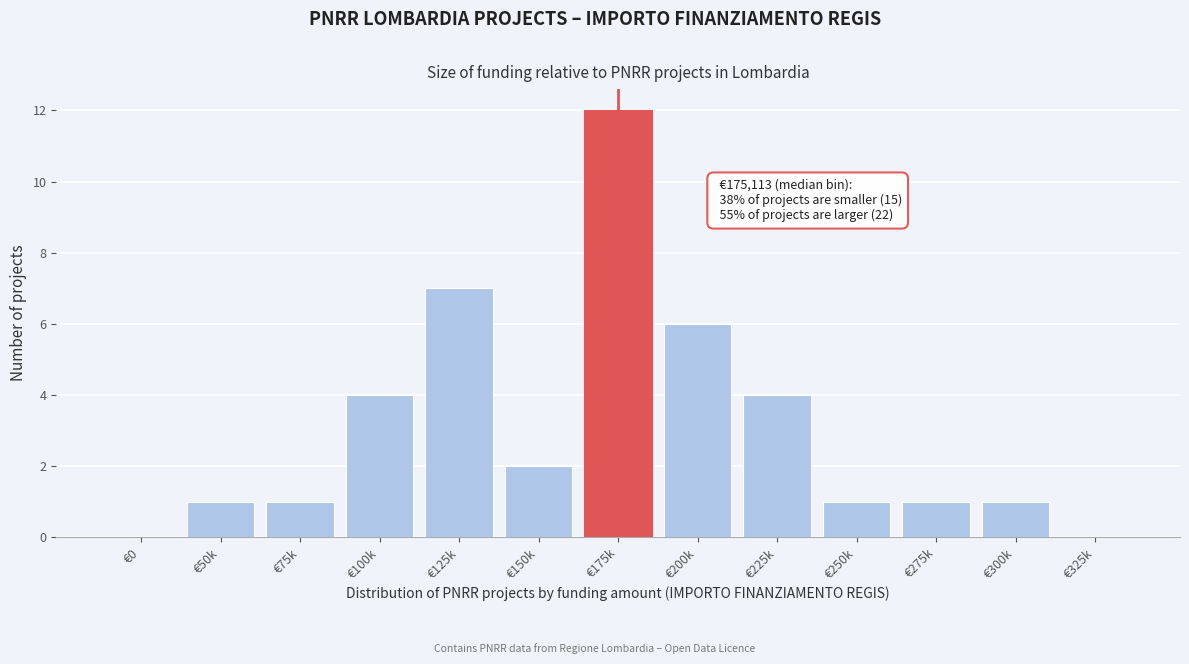

Reading left to right, list all the values displayed in this chart.

€0=0	€50k=1	€75k=1	€100k=4	€125k=7	€150k=2	€175k=12	€200k=6	€225k=4	€250k=1	€275k=1	€300k=1	€325k=0